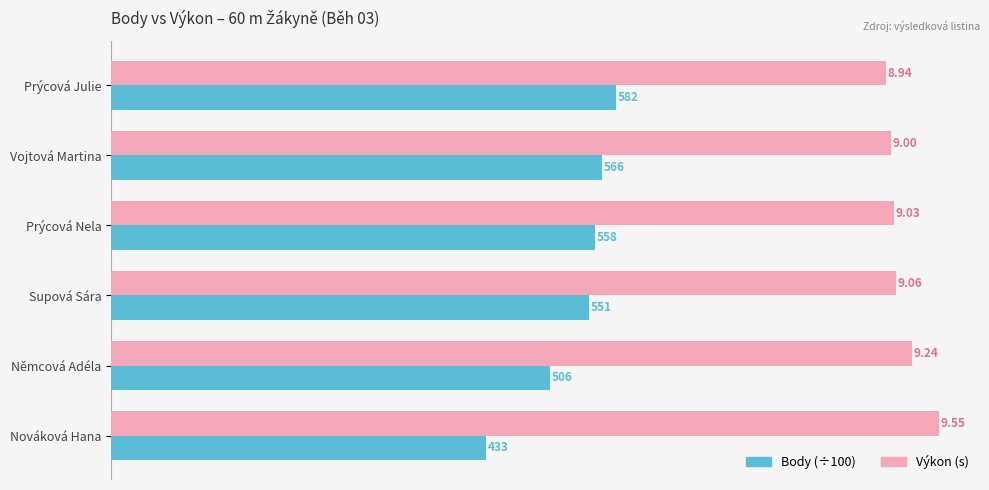

List the series in order of their peak value, lowest first.

Body (÷100), Výkon (s)